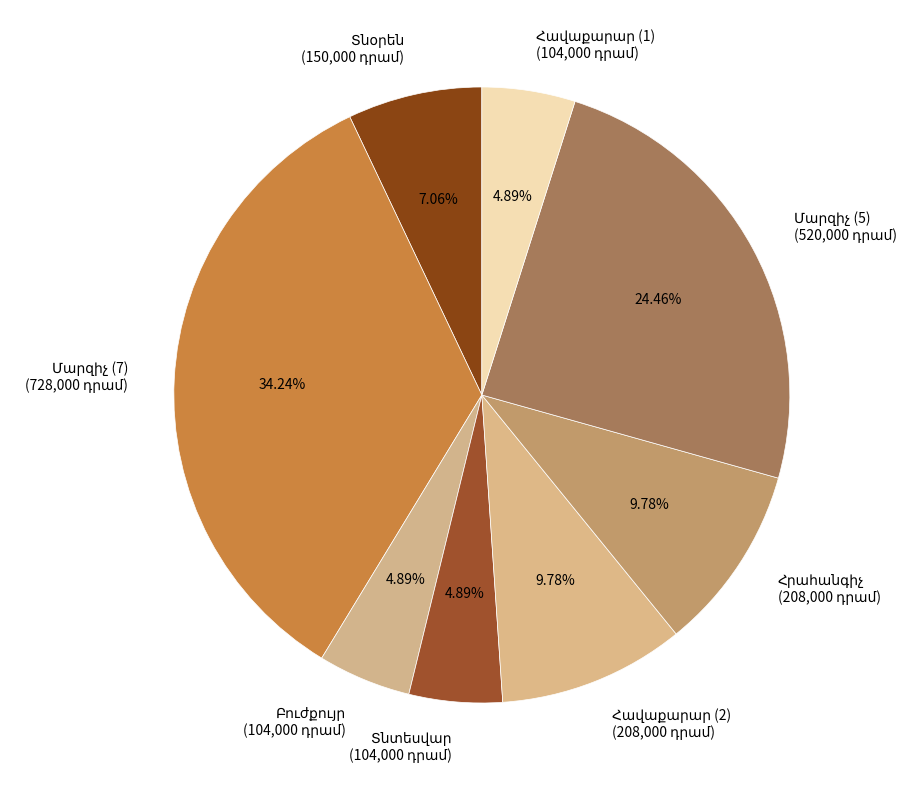

Is there any slice that represents more than half of the pie?

No